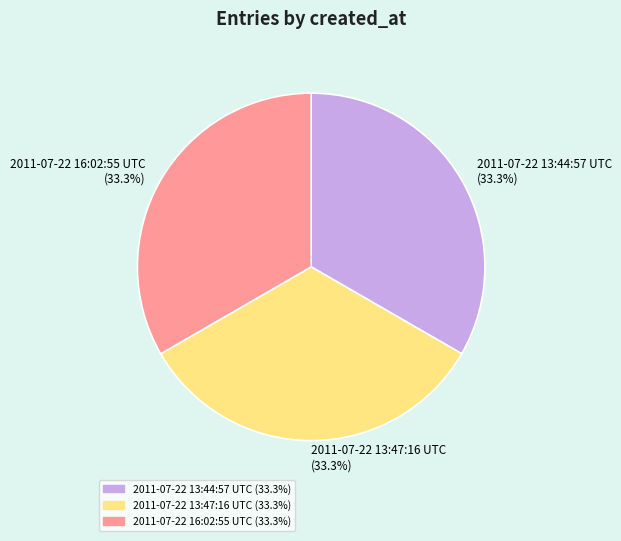

How much of the chart is everything except 2011-07-22 16:02:55 UTC (33.3%)?

66.7%